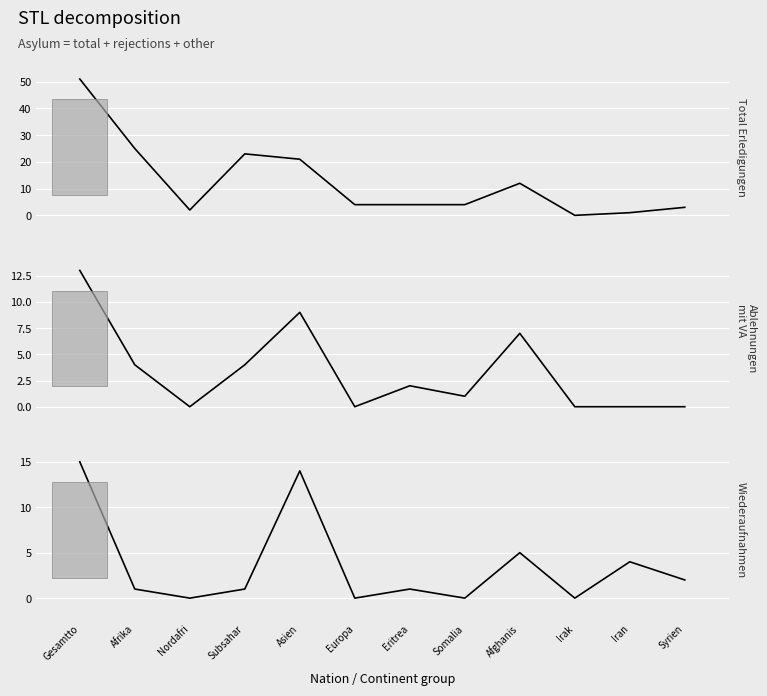

Between which two adjacent categories do Ablehnungen mit VA and Wiederaufnahmen first intersect?

Gesamtto and Afrika